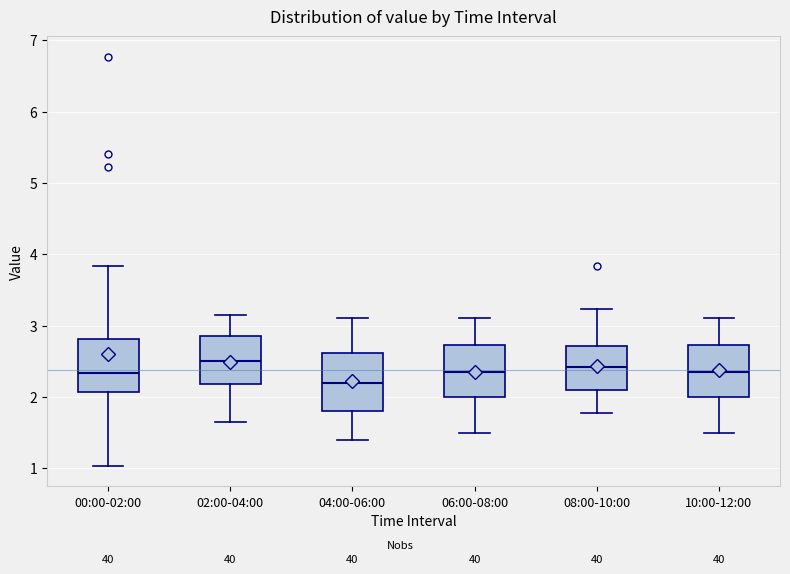

Reading left to right, transcribe this box plot: for each box, give where its median line is, the range the box spans, and where its two whiskers end, as read against the y-axis. The values are not printed on the chart, so give them approximately, as read against the axis.

00:00-02:00: median 2.3, box 2.1 to 2.8, whiskers 1.0 to 3.8
02:00-04:00: median 2.5, box 2.2 to 2.9, whiskers 1.7 to 3.2
04:00-06:00: median 2.2, box 1.8 to 2.6, whiskers 1.4 to 3.1
06:00-08:00: median 2.4, box 2.0 to 2.7, whiskers 1.5 to 3.1
08:00-10:00: median 2.4, box 2.1 to 2.7, whiskers 1.8 to 3.2
10:00-12:00: median 2.4, box 2.0 to 2.7, whiskers 1.5 to 3.1